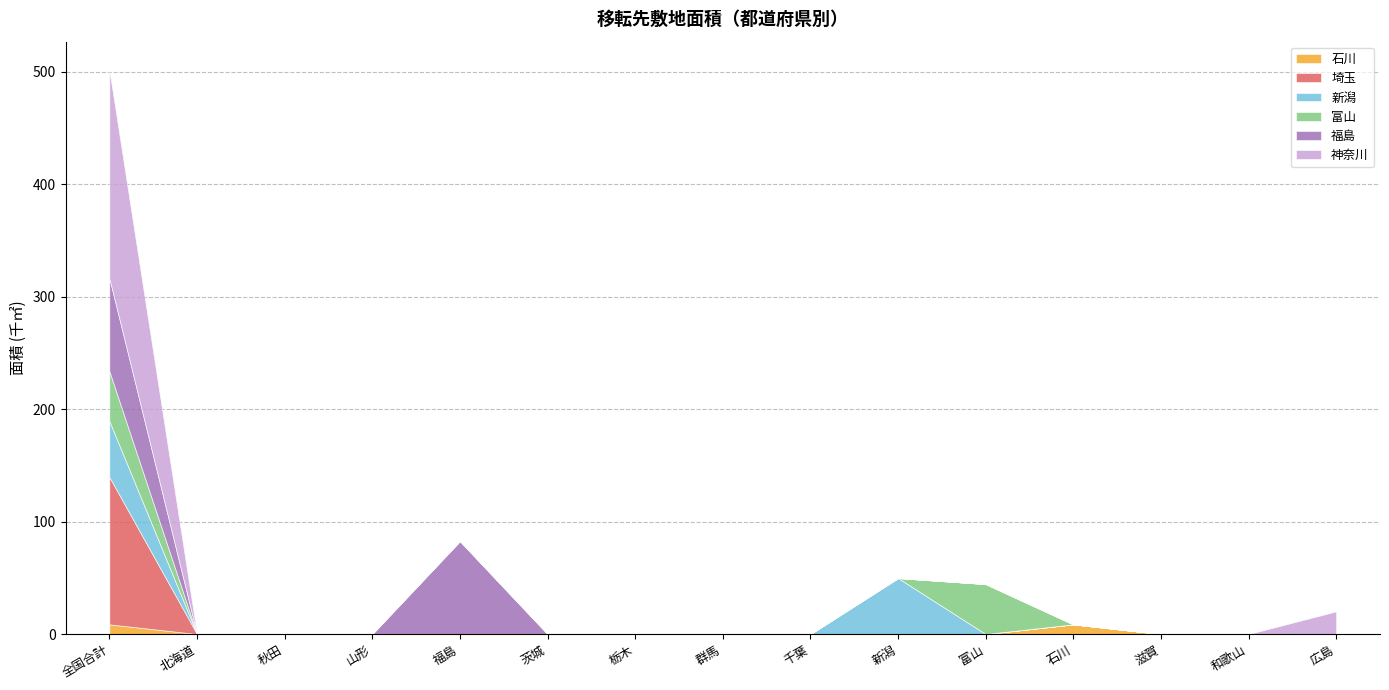

What are all the series names shown in the legend?

石川, 埼玉, 新潟, 富山, 福島, 神奈川